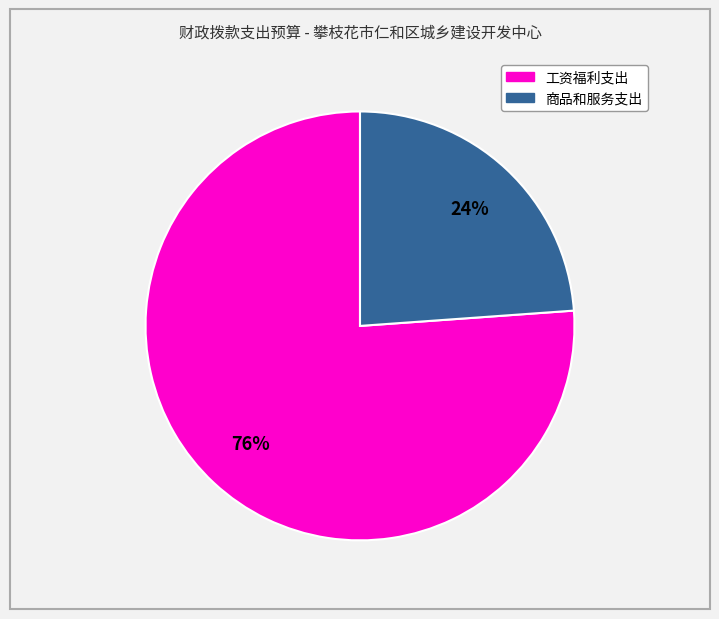

Is the sum of 商品和服务支出 and 工资福利支出 greater than half?

Yes